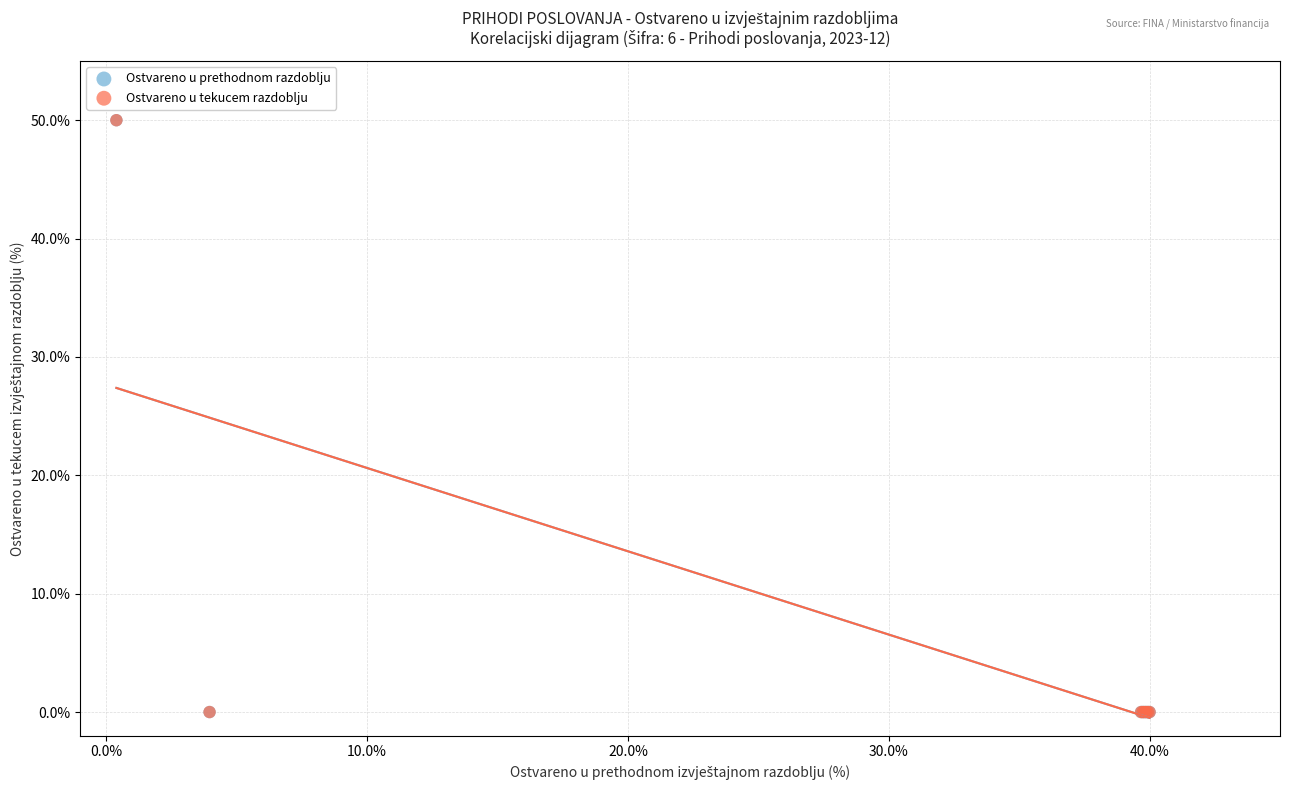

What are all the series names shown in the legend?

Ostvareno u prethodnom razdoblju, Ostvareno u tekucem razdoblju